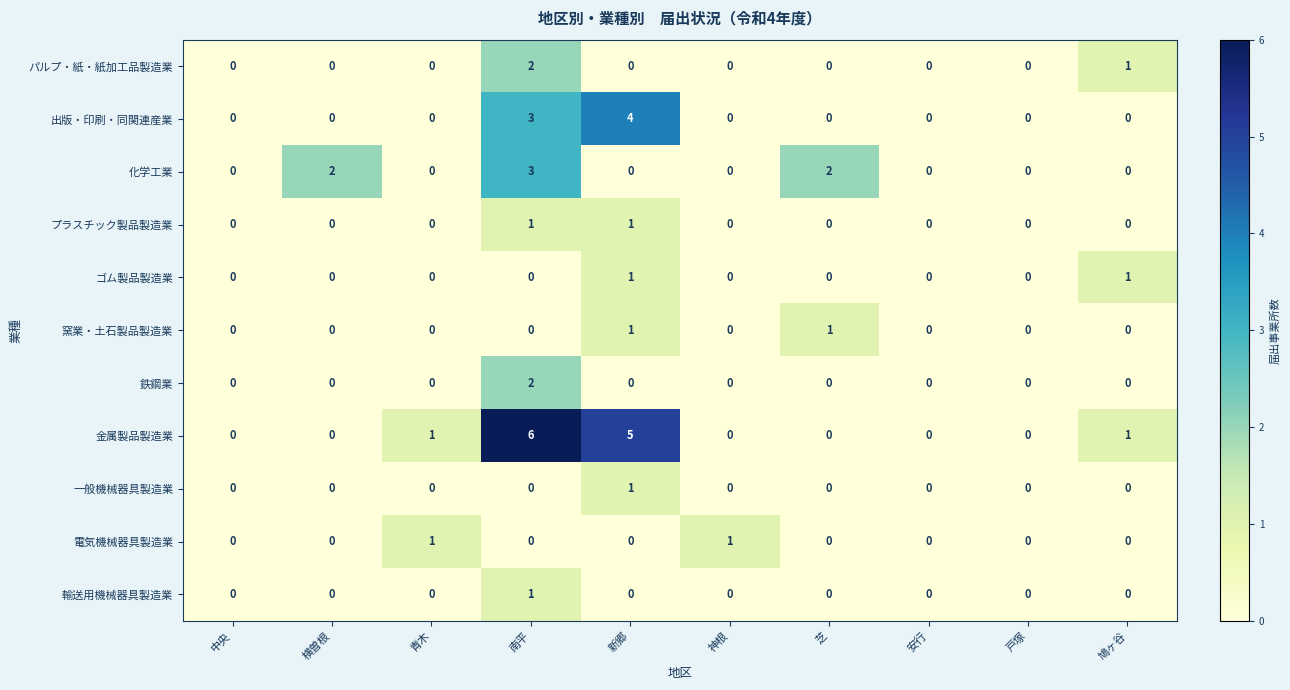

Is it true that 金属製品製造業 equals 0 at 戸塚?

True